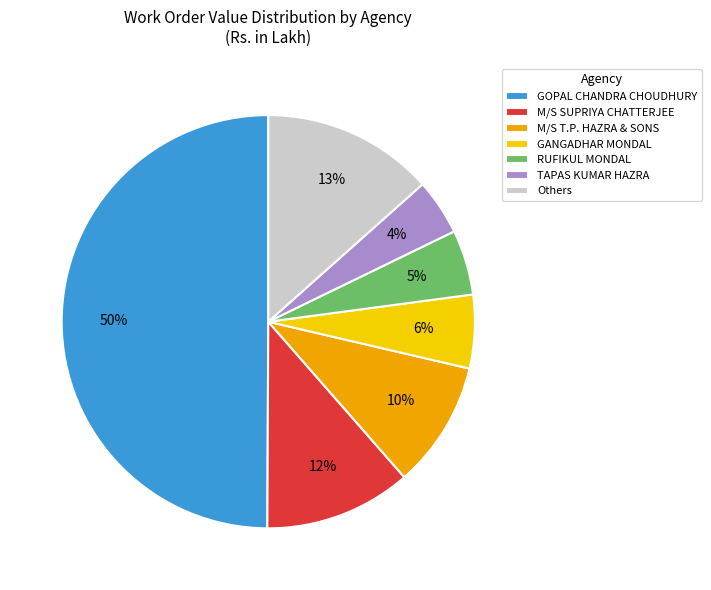

What is the smallest slice in the pie chart?

TAPAS KUMAR HAZRA